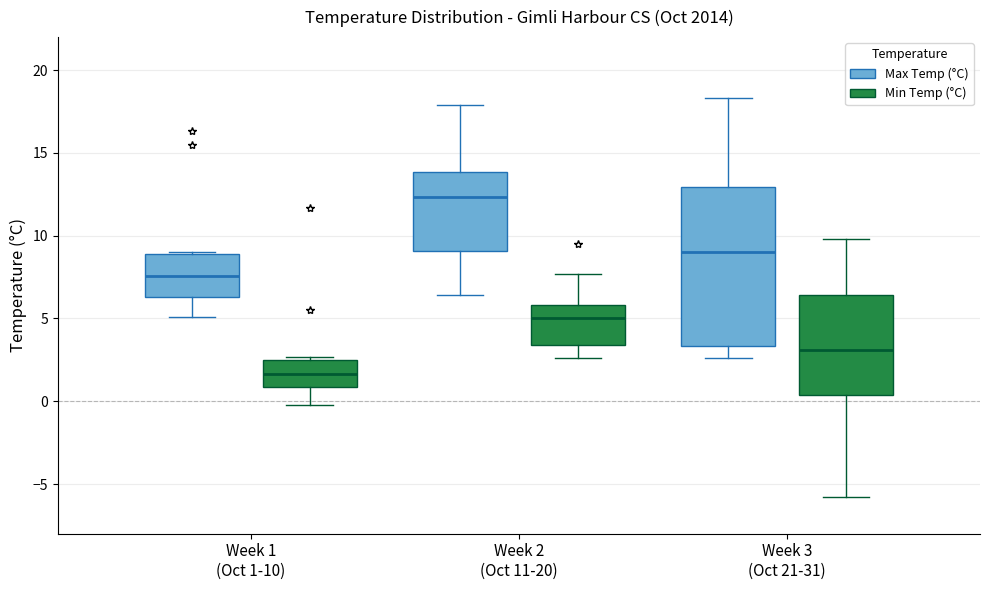

Where does the upper whisker of the box for Week 3 (Oct 21-31) (Max Temp (°C)) end on the y-axis? The values are not printed on the chart, so give them approximately, as read against the axis.

18.5